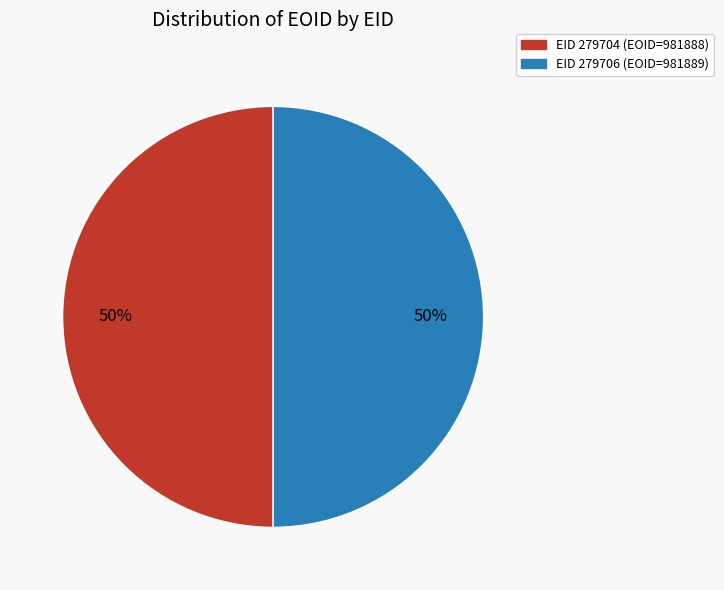

To the nearest percent, what is the average slice percentage?

50%